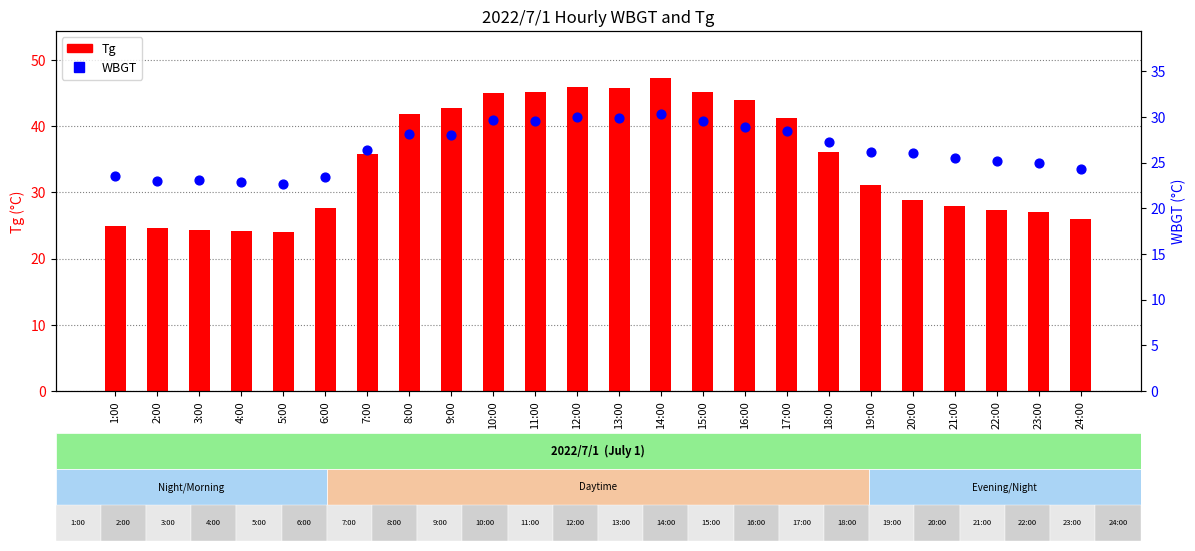

Which series reaches the minimum Y coordinate?

WBGT